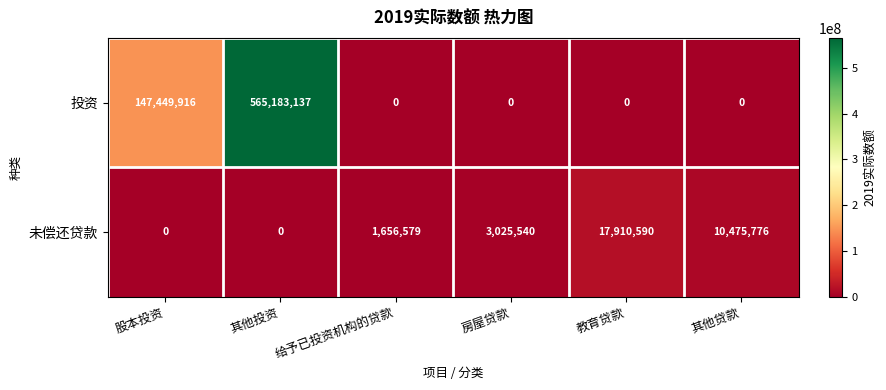

What value does the 未偿还贷款 series have at 教育贷款, to the nearest 100?

17910600